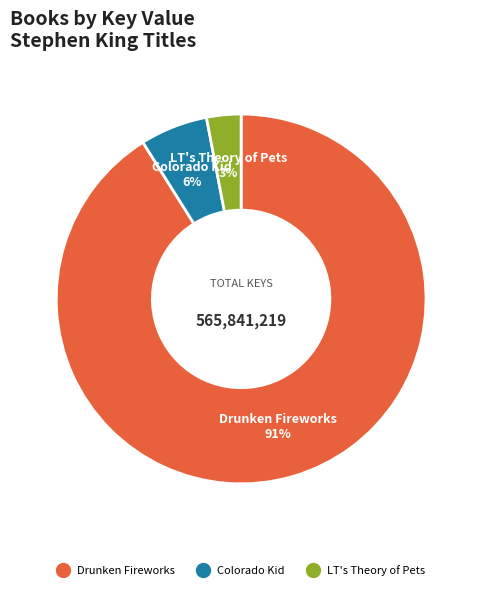

Is it true that Colorado Kid is 12% of the pie?

False